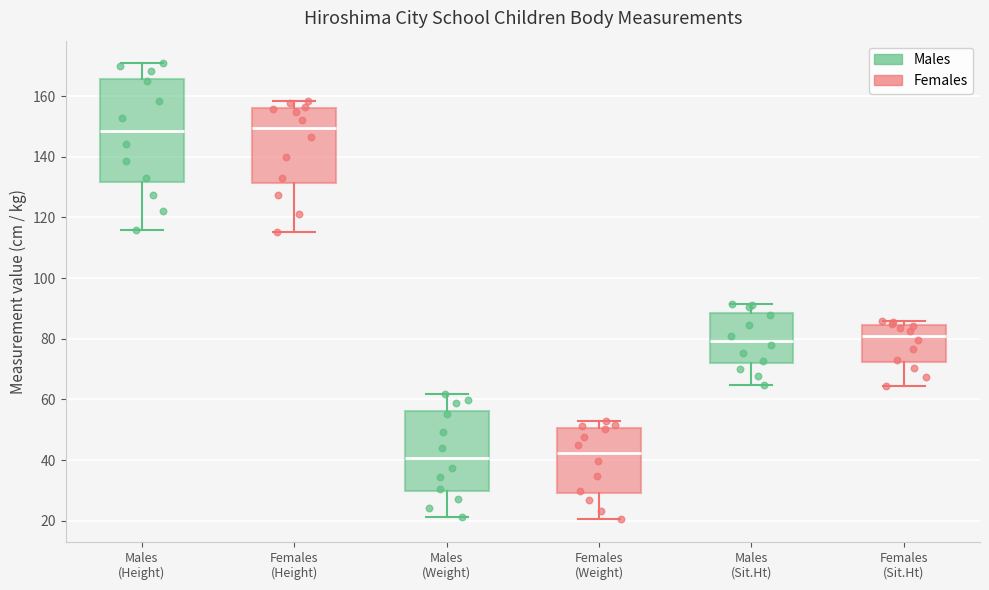

Reading left to right, read every box against the y-axis: the position of its median line, the range the box covers, and the ends of its whiskers. The values are not printed on the chart, so give them approximately, as read against the axis.

Males (Height): median 148, box 132 to 166, whiskers 116 to 170
Females (Height): median 150, box 132 to 156, whiskers 116 to 158
Males (Weight): median 40, box 30 to 56, whiskers 22 to 62
Females (Weight): median 42, box 30 to 50, whiskers 20 to 52
Males (Sit.Ht): median 80, box 72 to 88, whiskers 64 to 92
Females (Sit.Ht): median 82, box 72 to 84, whiskers 64 to 86